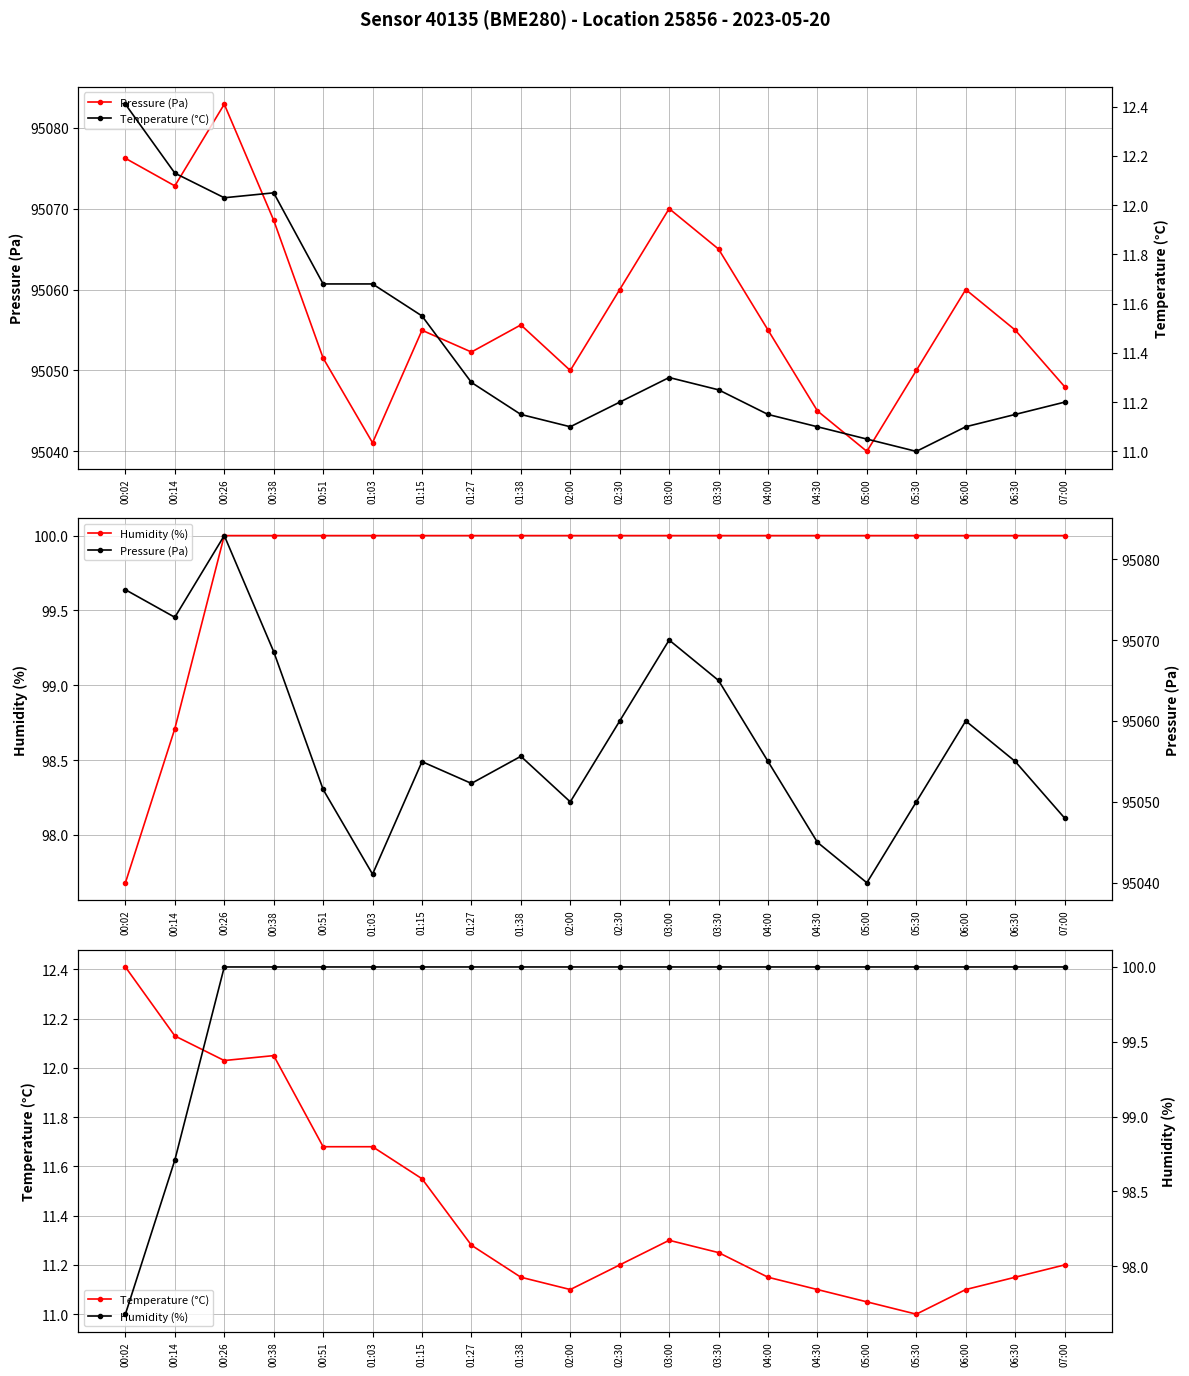

True or false: Temperature (°C) and Pressure (Pa) cross at least once.

False